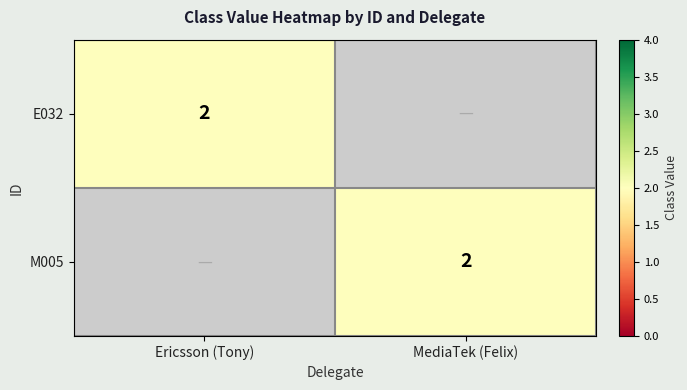

The E032 series shows 1 at Ericsson (Tony). True or false?

False